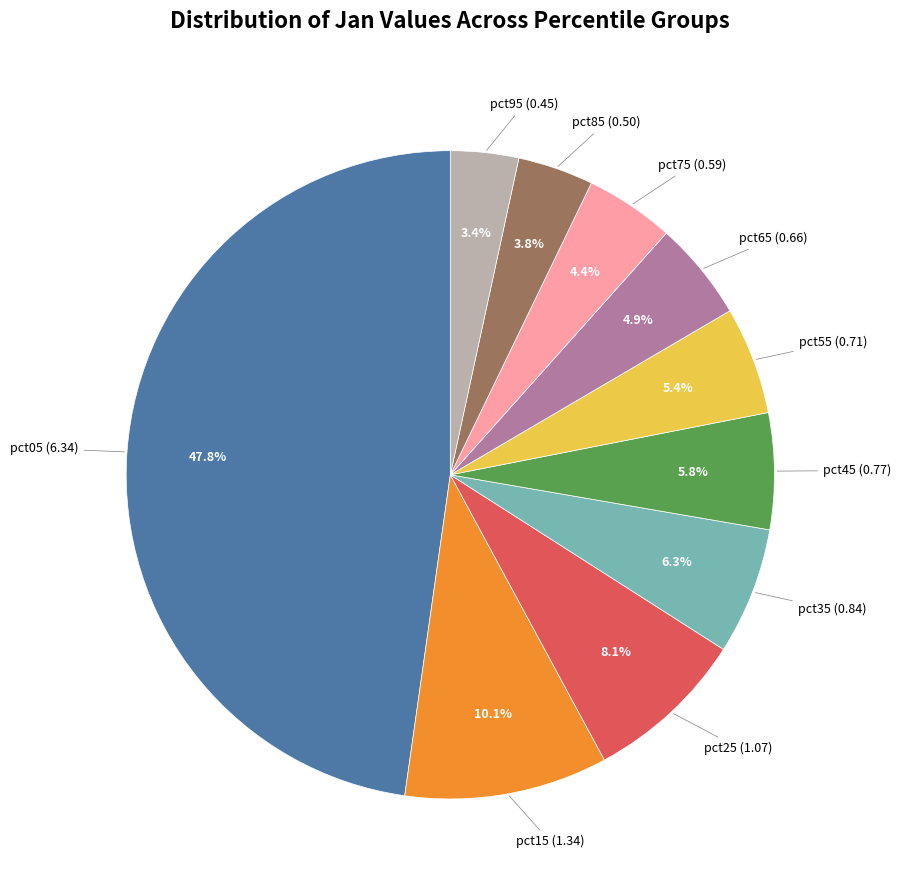

Is there a majority slice in this chart?

No